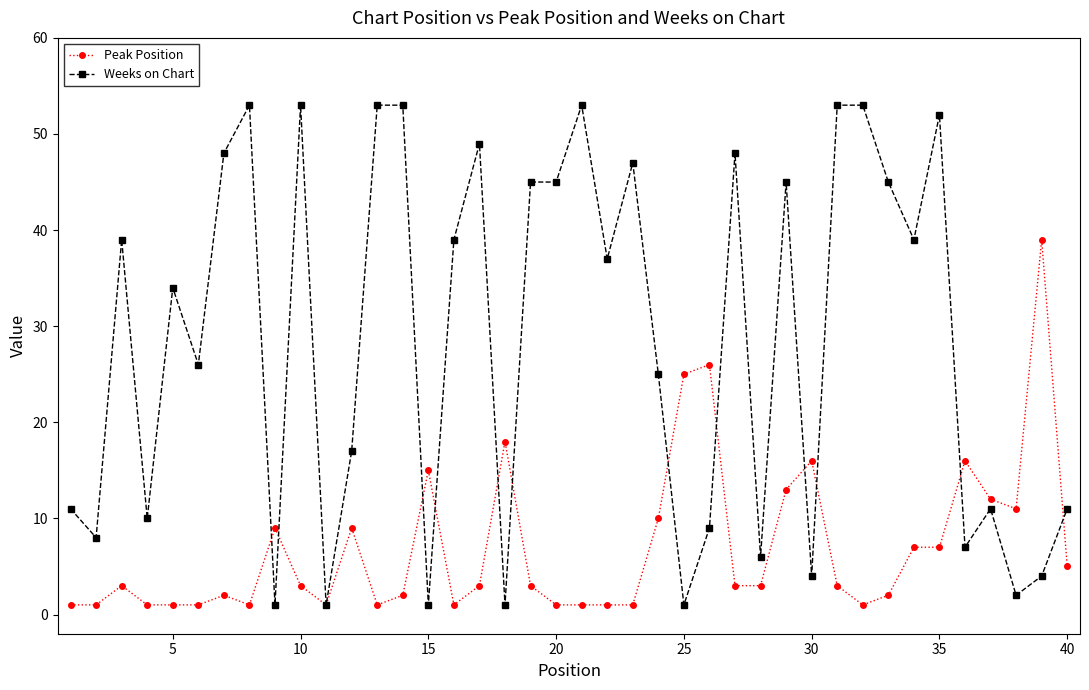

What is the highest value of the Peak Position series?

39